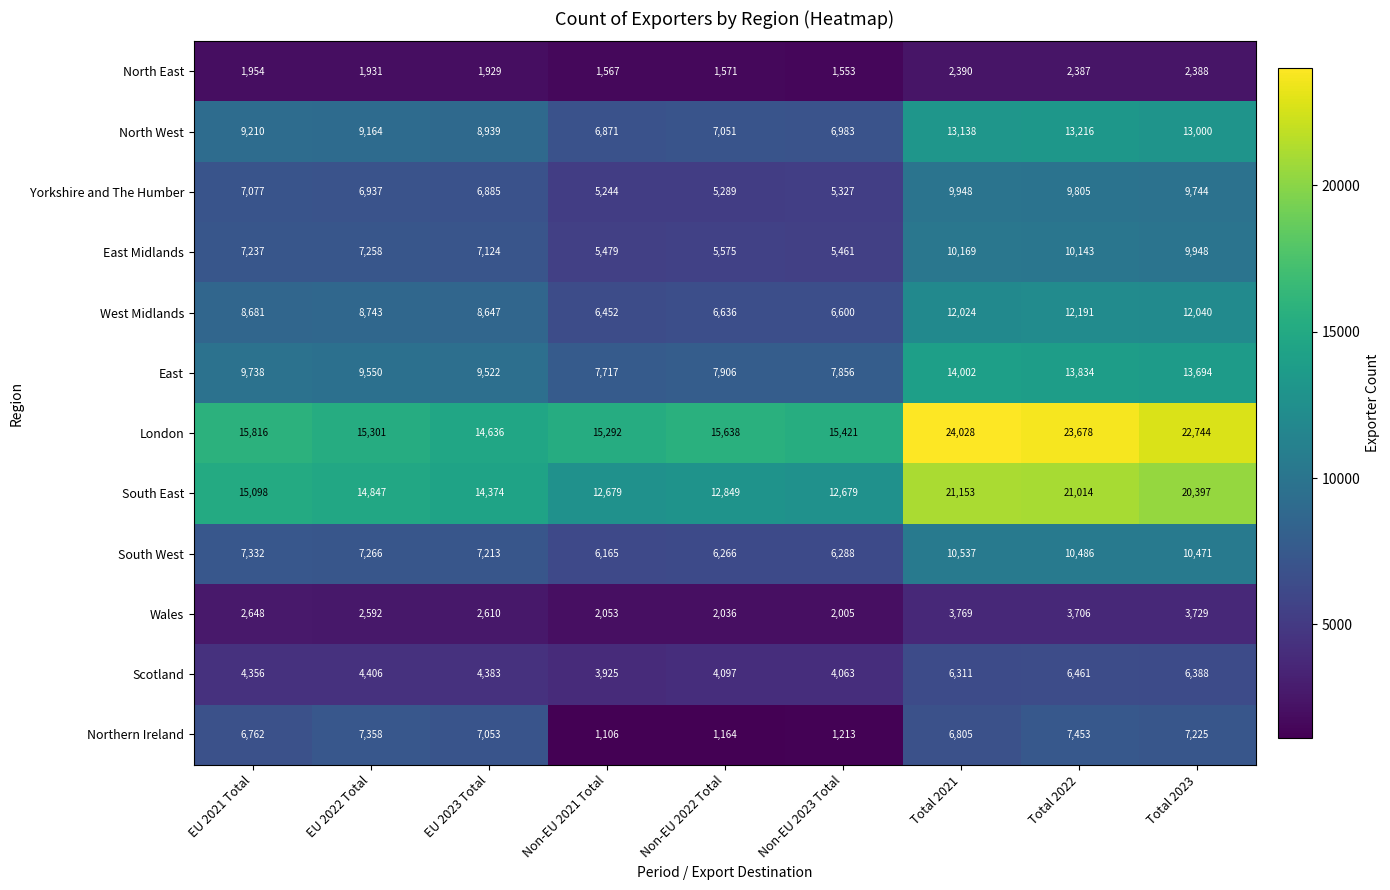

True or false: North East has a value of 1185 at Total 2021.

False